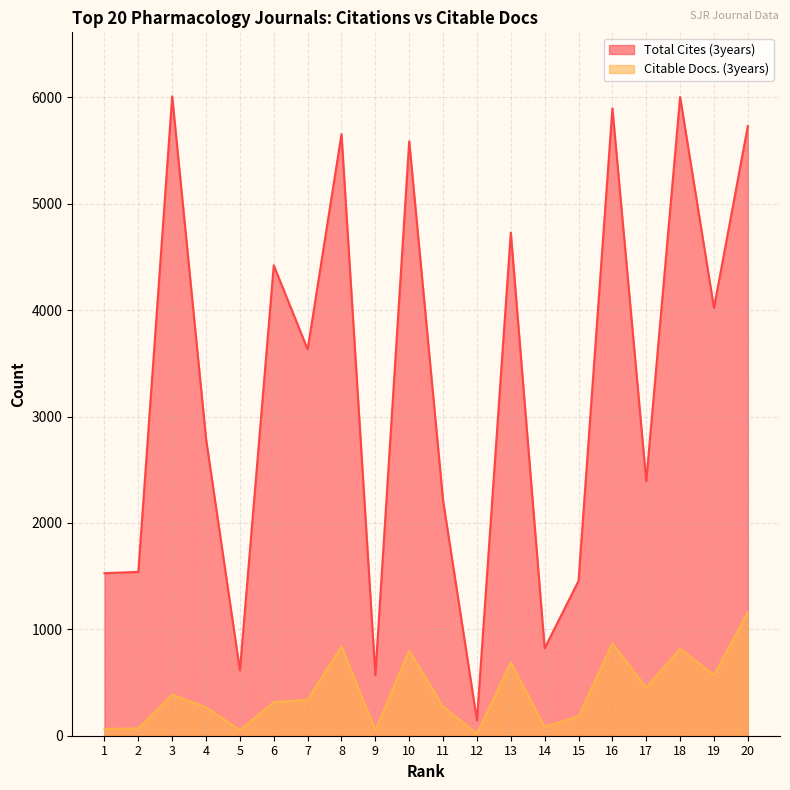

Reading right to left, extract all data points from this chart.

Total Cites (3years): 20=5732	19=4022	18=6004	17=2394	16=5898	15=1455	14=822	13=4730	12=144	11=2210	10=5588	9=571	8=5655	7=3632	6=4422	5=614	4=2791	3=6011	2=1540	1=1528
Citable Docs. (3years): 20=1162	19=570	18=819	17=451	16=869	15=181	14=85	13=690	12=20	11=274	10=800	9=52	8=839	7=338	6=315	5=53	4=267	3=387	2=68	1=64